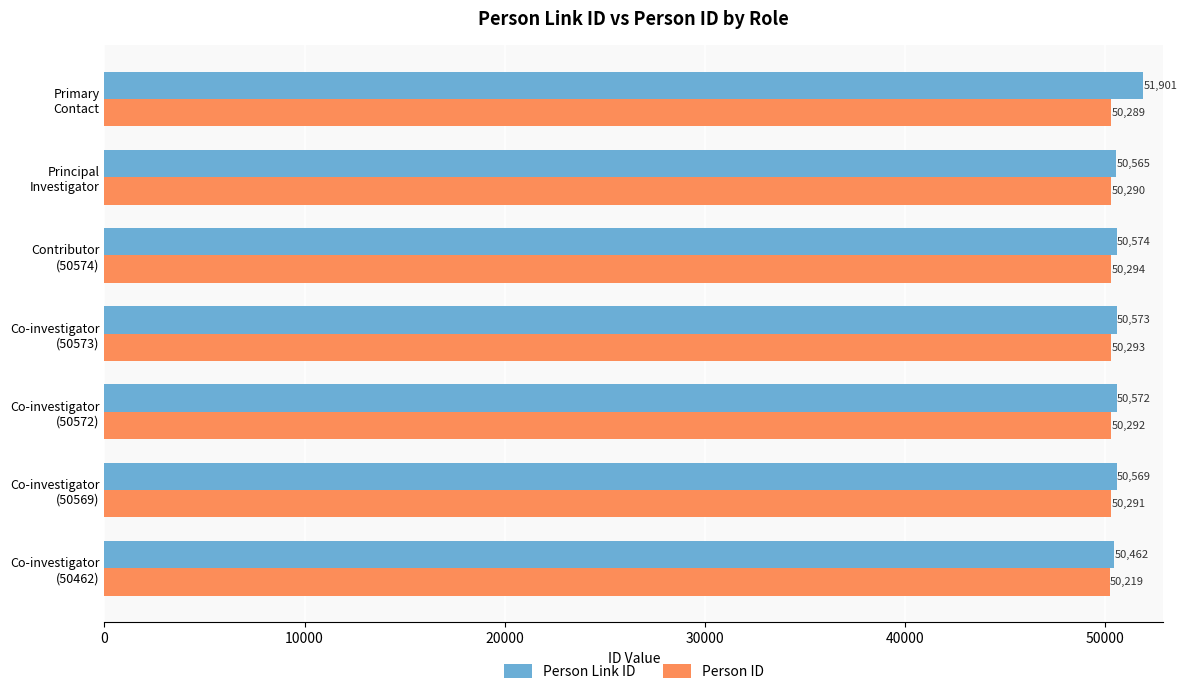

At which category is the sum across all series the highest?

Primary
Contact